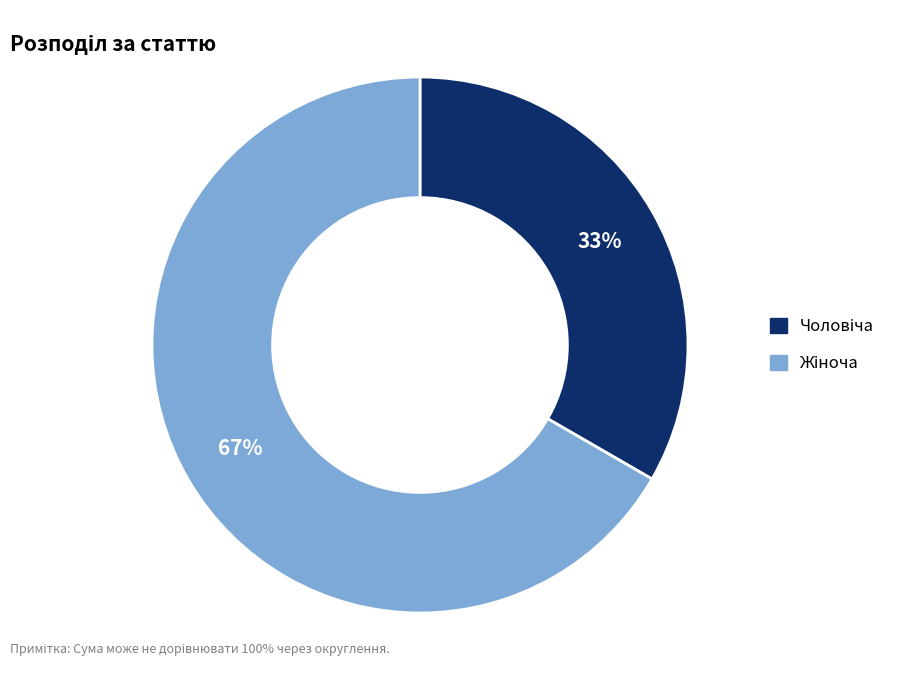

To the nearest percent, what is the average slice percentage?

50%